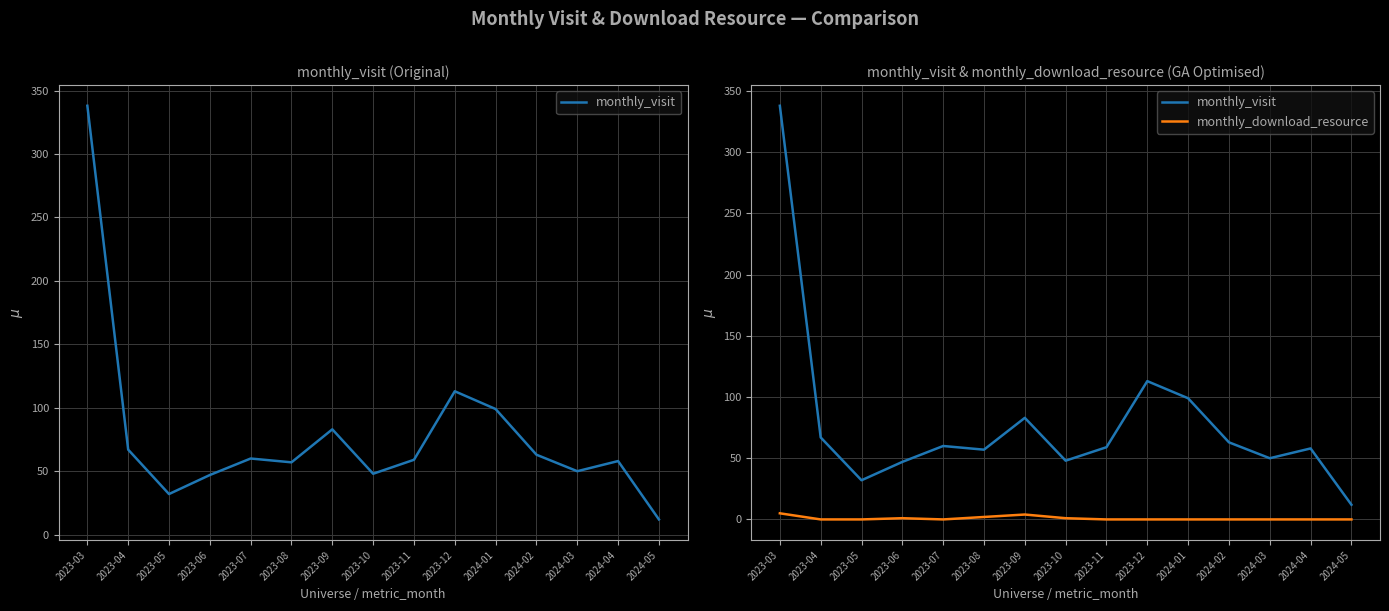

Where is monthly_download_resource nearest to the value 2?

2023-08